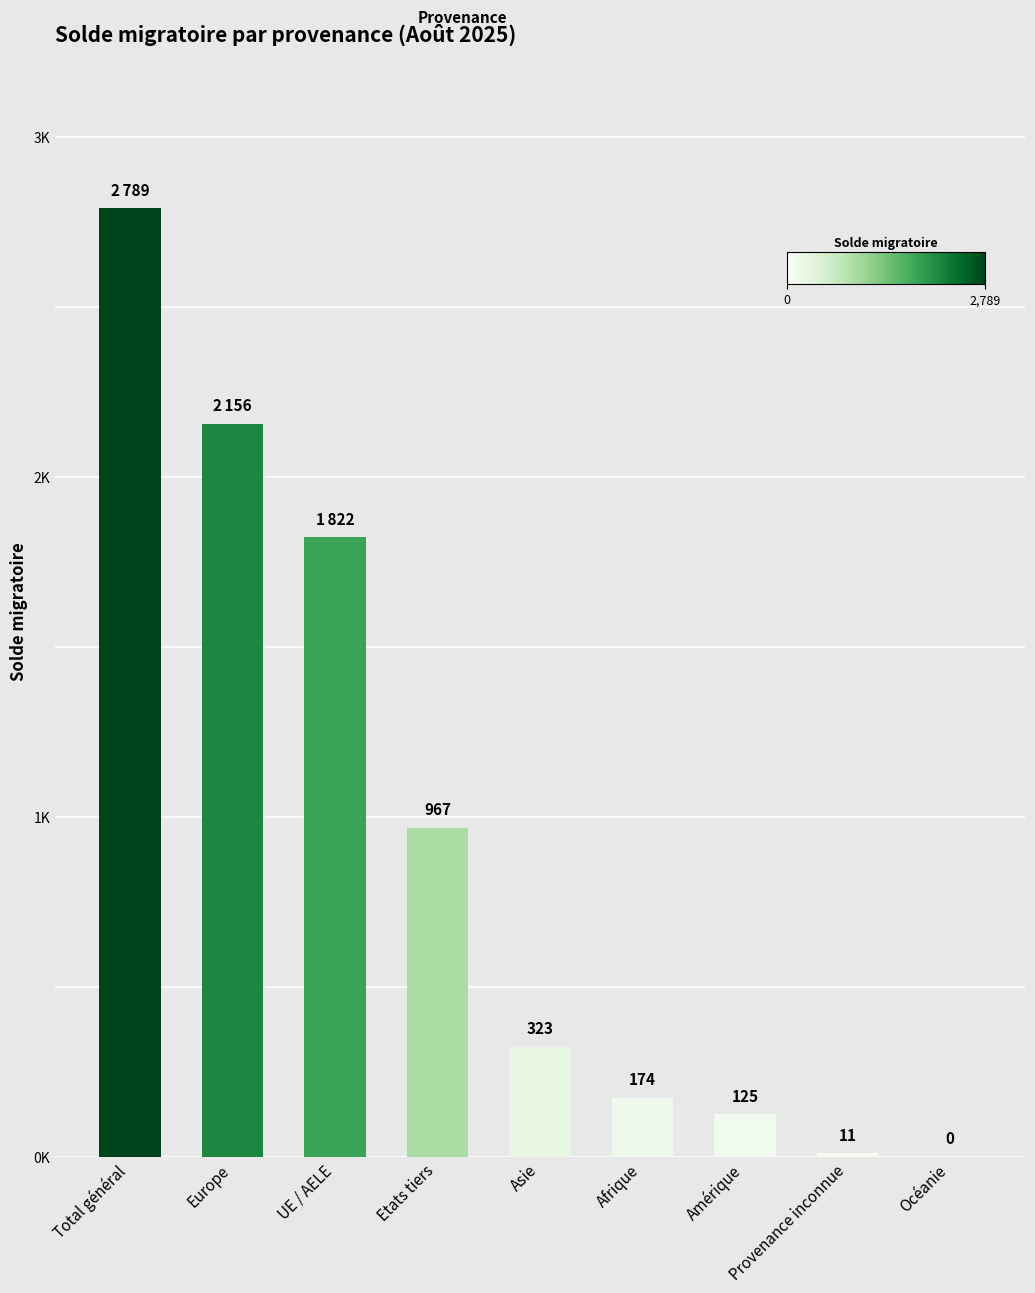

What is the change in value from Etats tiers to Océanie?

-967